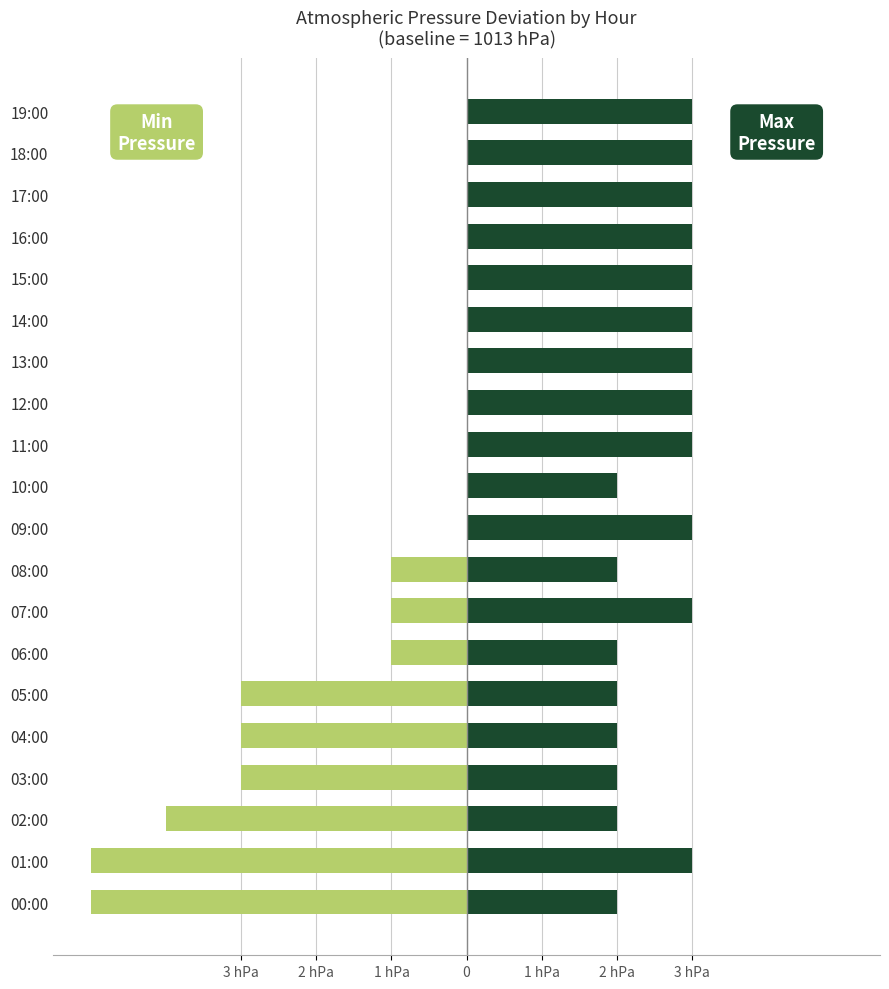

What is the approximate value of Max Pressure at 08:00?

2